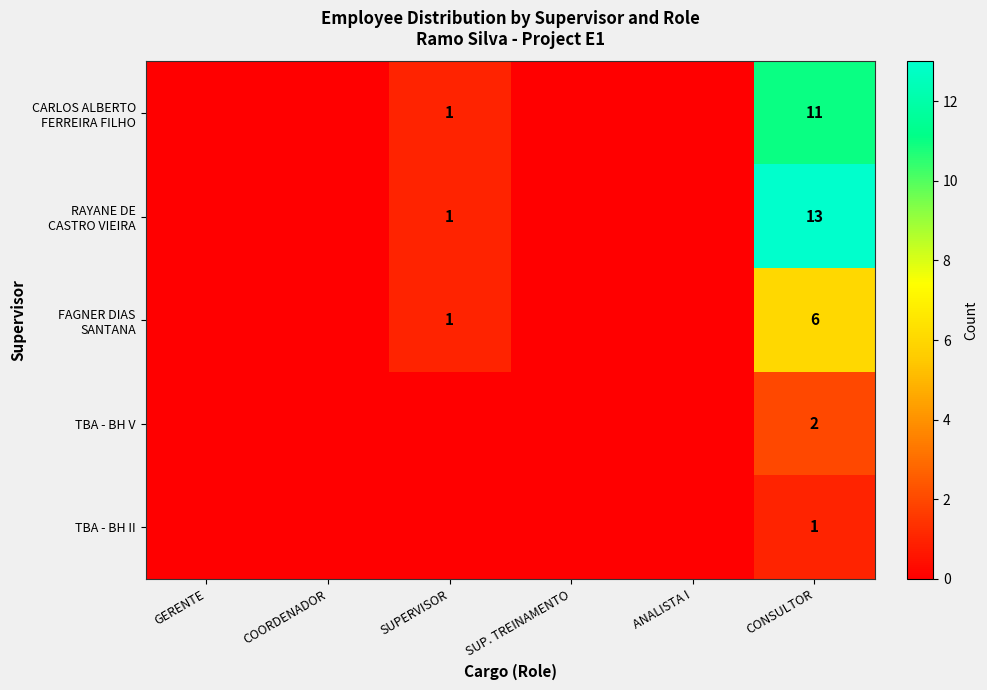

What is the difference between the highest and lowest values at CONSULTOR?

12